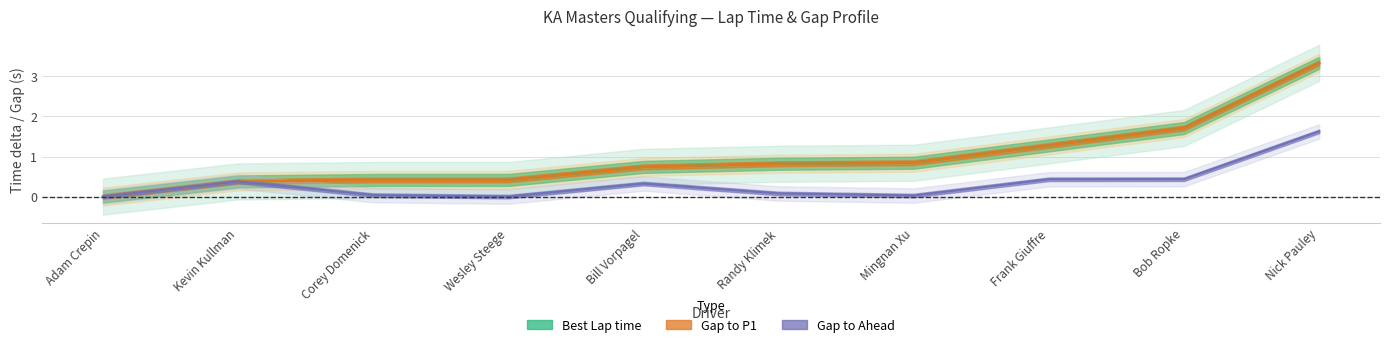

What is the label of the 10th point from the left?

Nick Pauley